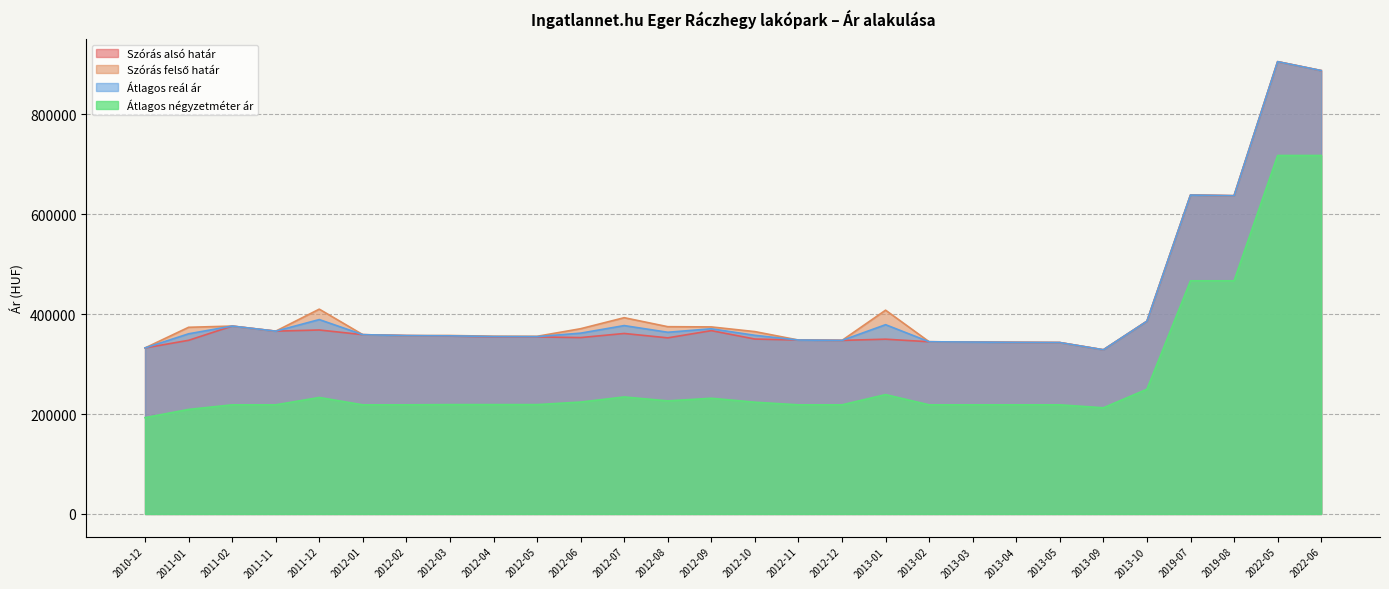

Where is the first local maximum for Átlagos négyzetméter ár?

2011-12